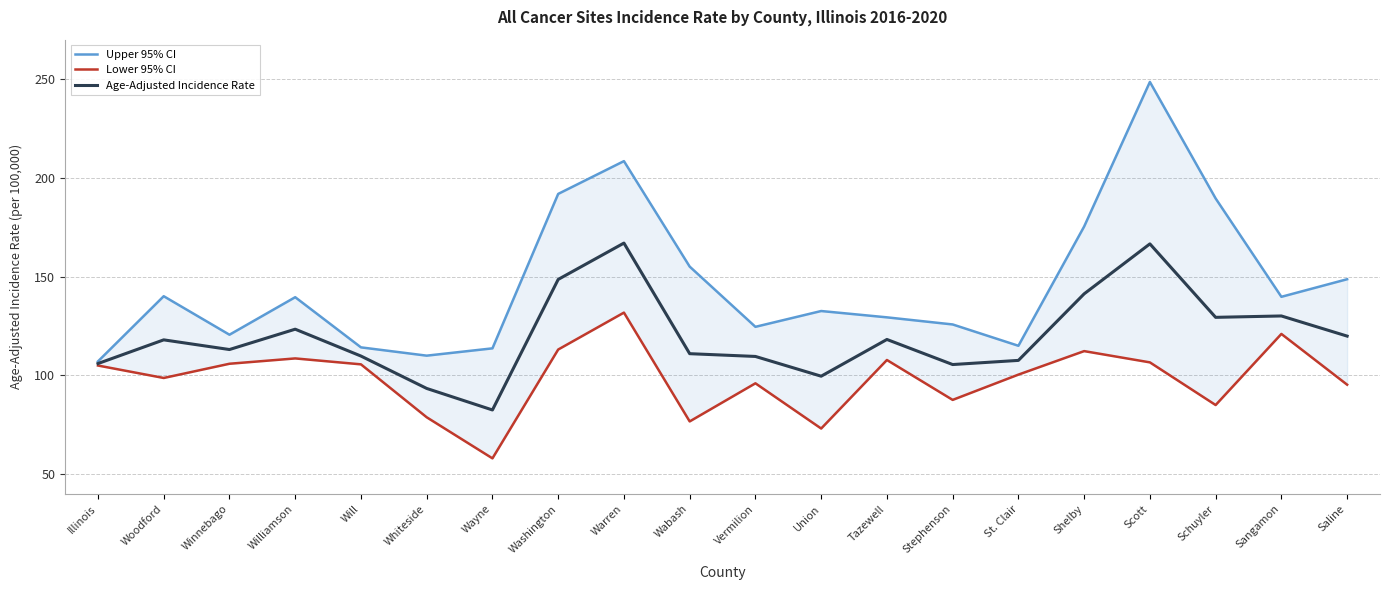

What is the difference between the maximum and minimum values in the Lower 95% CI series?

73.8